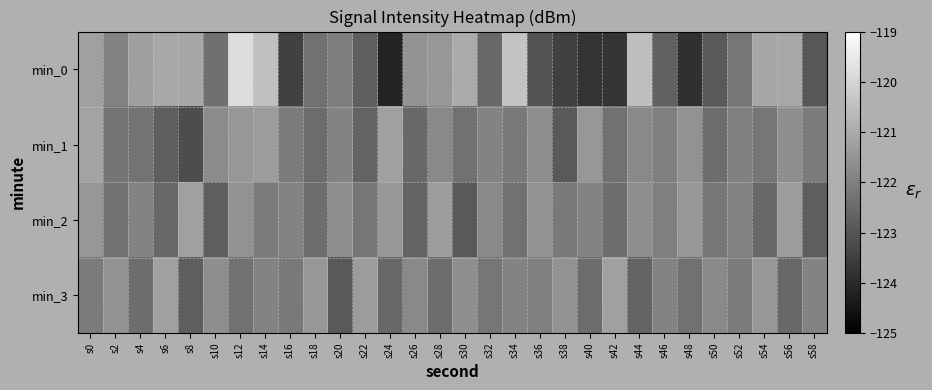

What is the minimum value shown in the chart?

-124.2